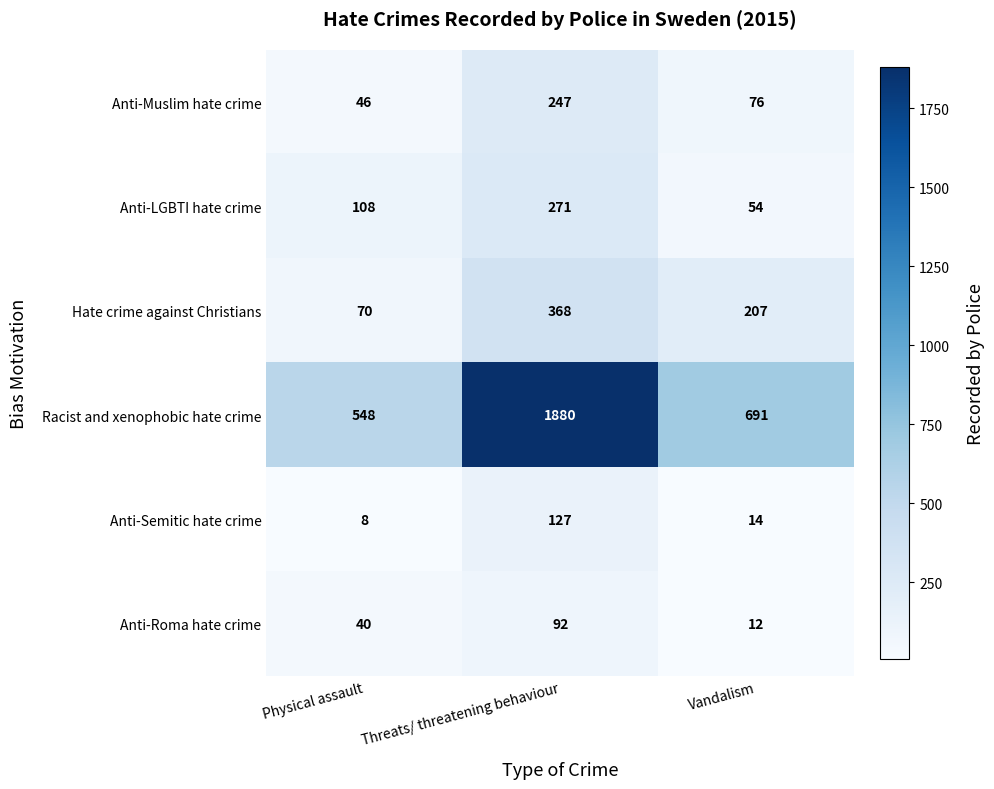

Reading left to right, list all the values displayed in this chart.

Anti-Muslim hate crime: Physical assault=46	Threats/ threatening behaviour=247	Vandalism=76
Anti-LGBTI hate crime: Physical assault=108	Threats/ threatening behaviour=271	Vandalism=54
Hate crime against Christians: Physical assault=70	Threats/ threatening behaviour=368	Vandalism=207
Racist and xenophobic hate crime: Physical assault=548	Threats/ threatening behaviour=1880	Vandalism=691
Anti-Semitic hate crime: Physical assault=8	Threats/ threatening behaviour=127	Vandalism=14
Anti-Roma hate crime: Physical assault=40	Threats/ threatening behaviour=92	Vandalism=12